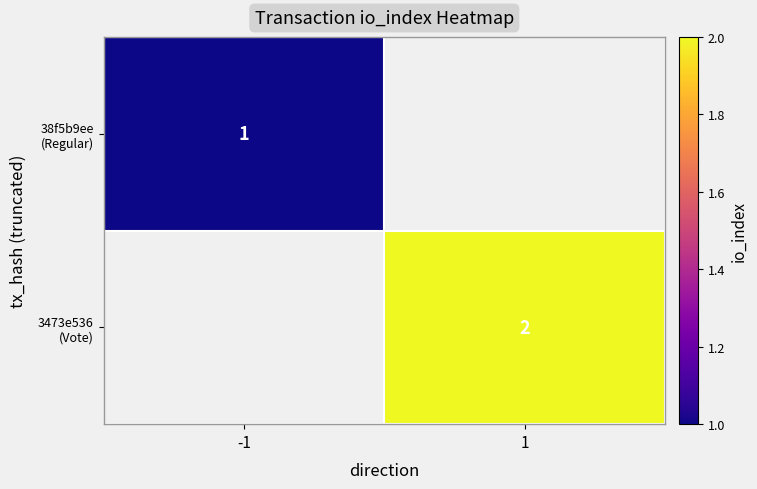

Count the number of categories in the chart.

2